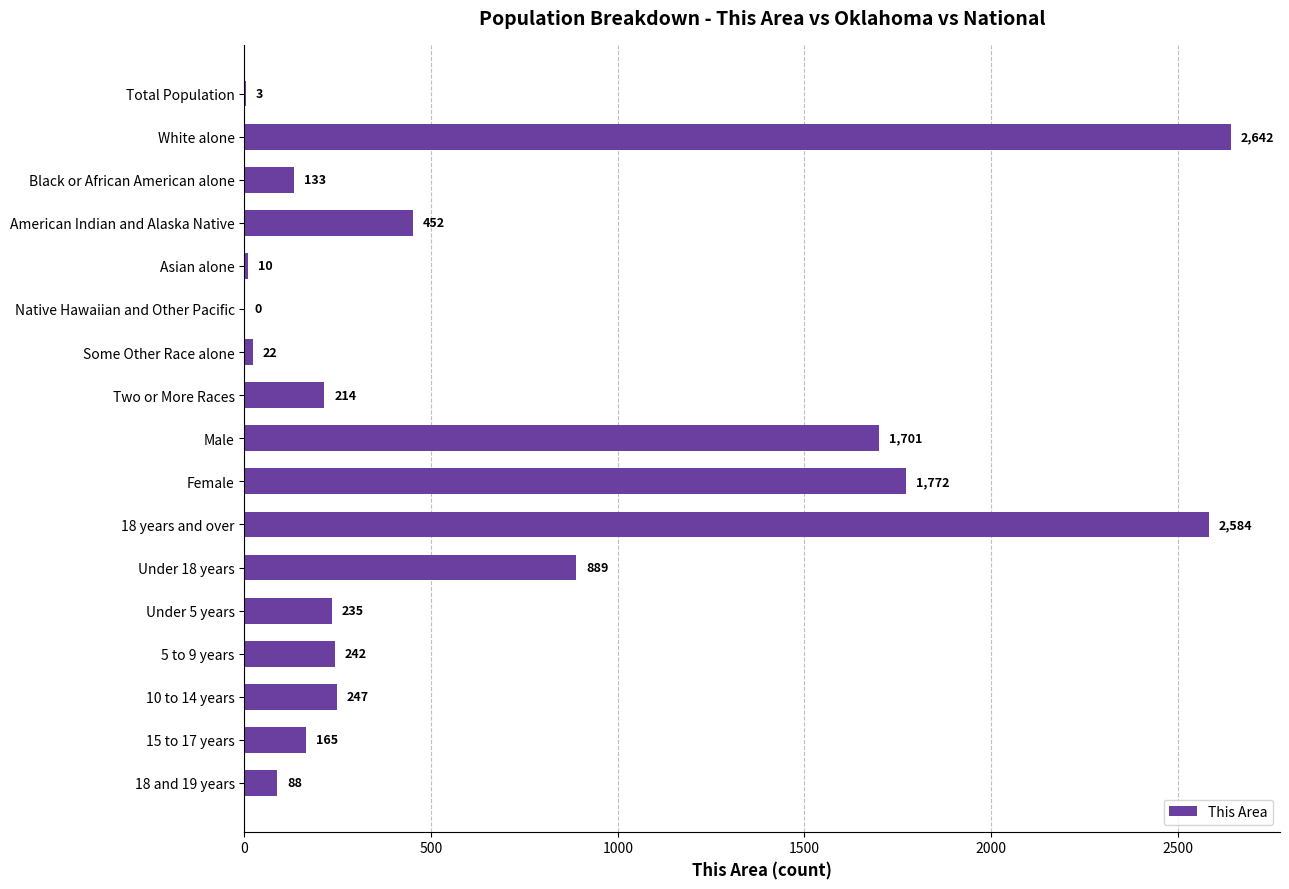

What is the change in value from 18 years and over to 5 to 9 years?

-2342